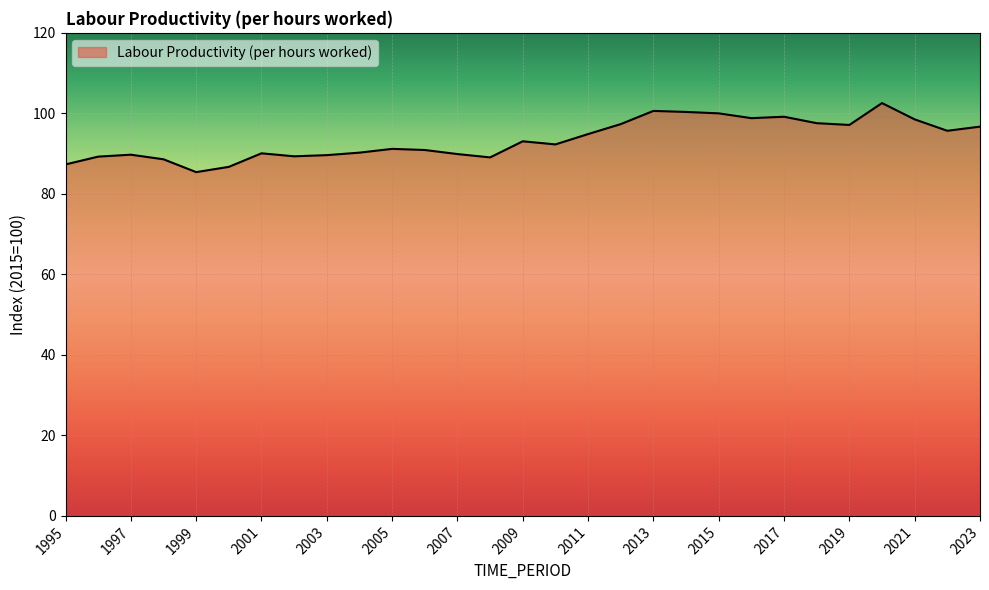

What is the difference between the maximum and minimum values?

17.2